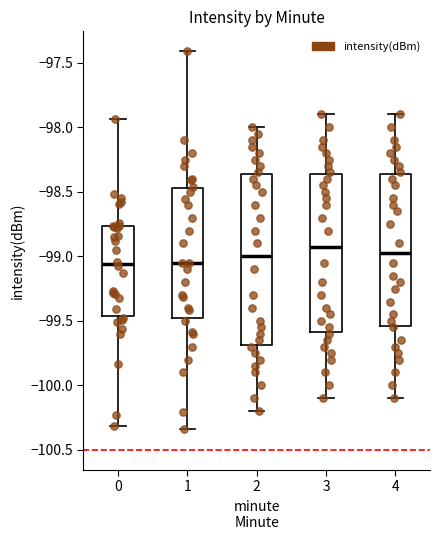

Comparing the boxes themselves (not the whiskers), which one is the tallest?

2